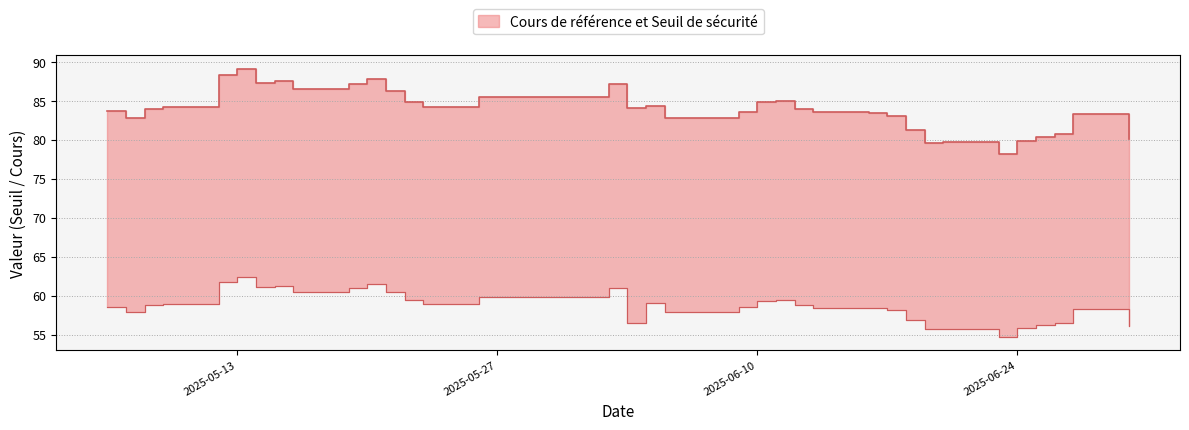

True or false: Seuil de securite has more than 0 interior local peaks.

True